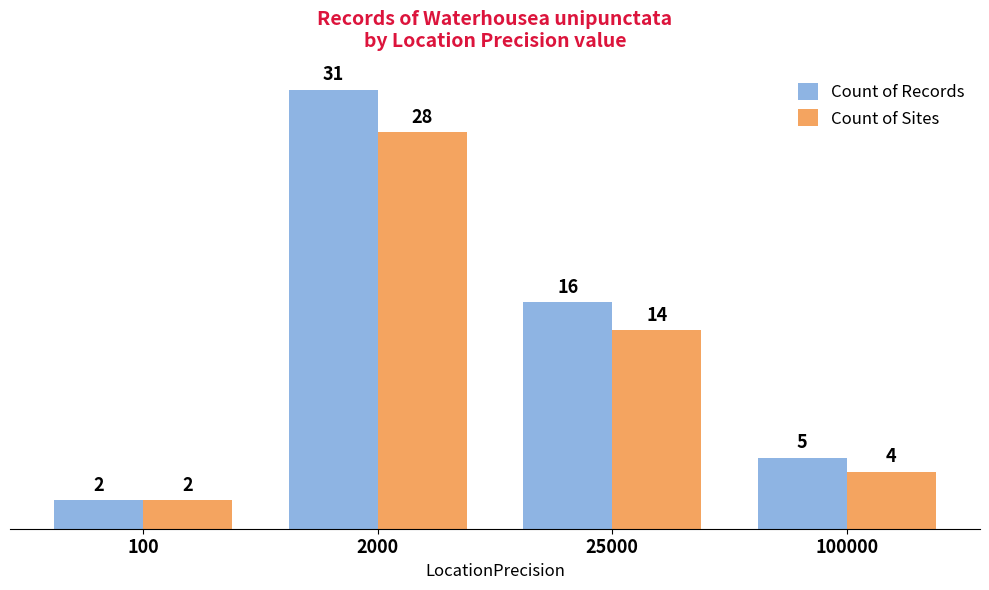

What is the value of the Count of Records bar at the 4th from the left?

5